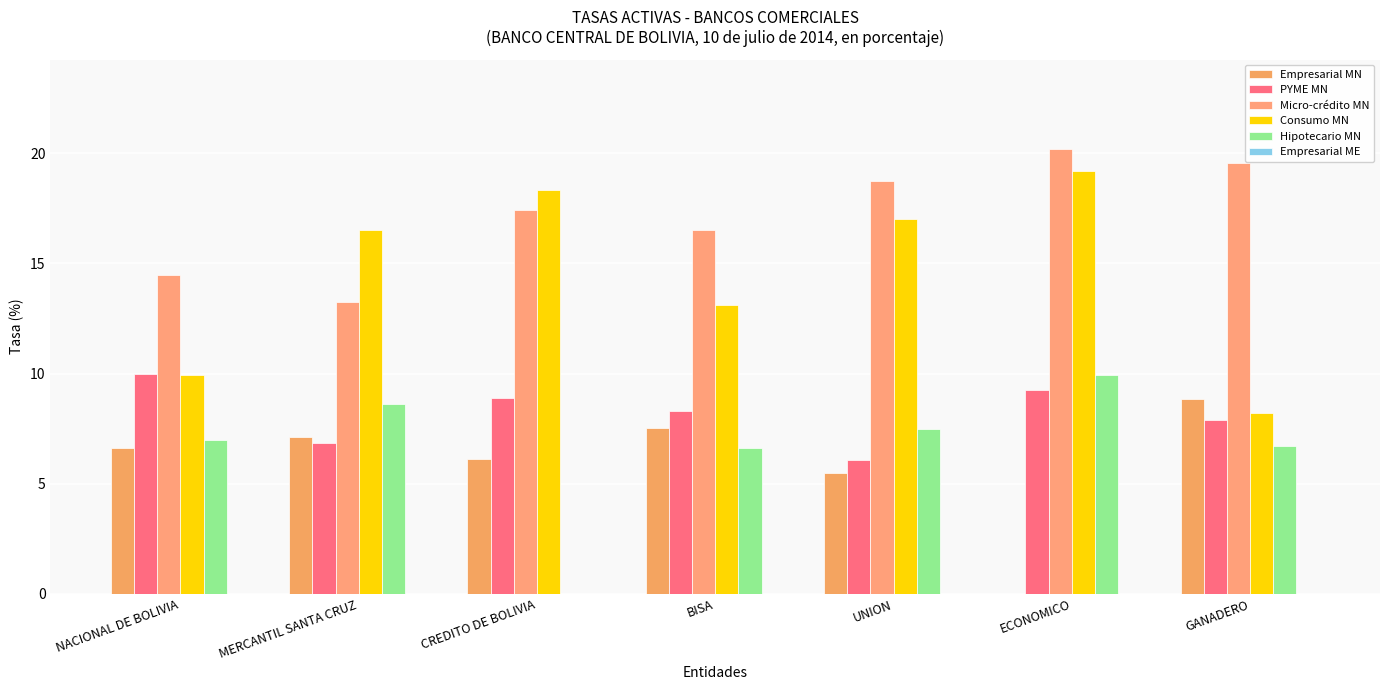

What is the label of the 7th bar from the right?

NACIONAL DE BOLIVIA